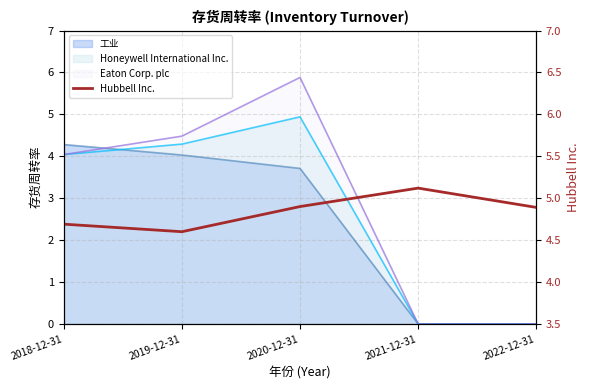

True or false: the data has more than 0 interior local peaks.

True